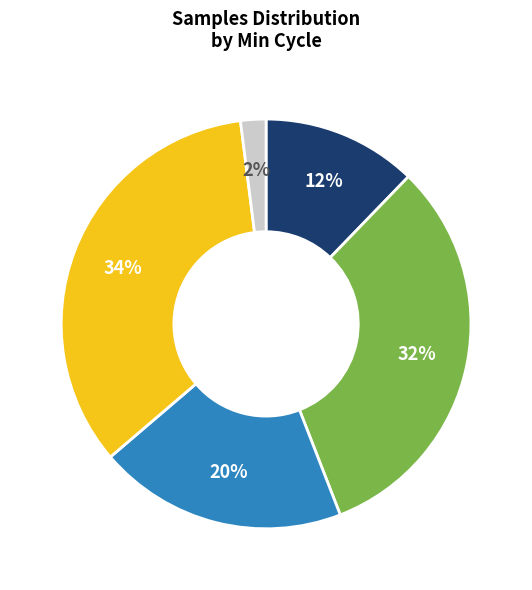

Is there a majority slice in this chart?

No